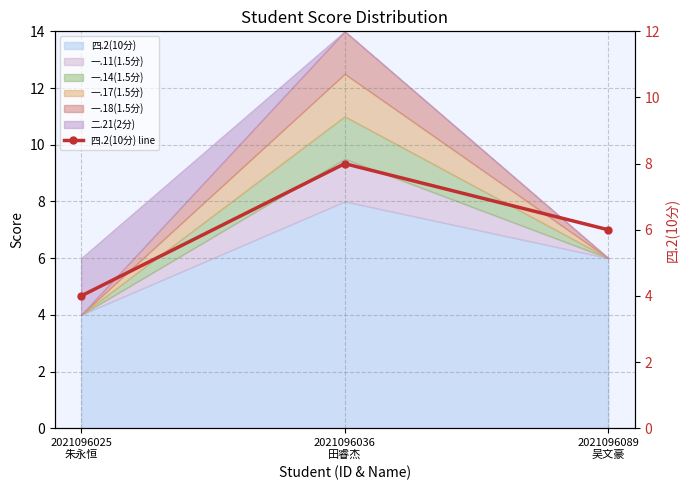

At which category does the chart reach its peak across all series?

2021096036
田睿杰